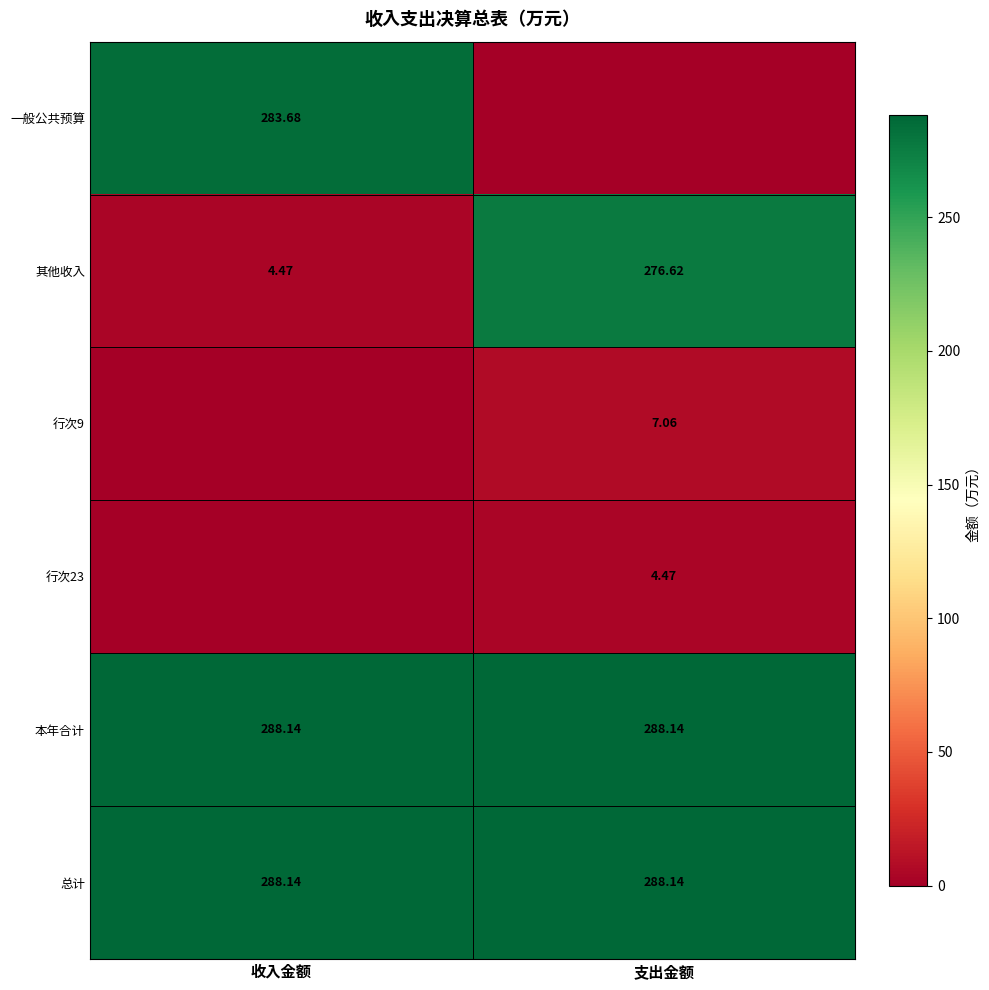

Is the value of 其他收入 at 收入金额 greater than the value of 本年合计 at 收入金额?

No